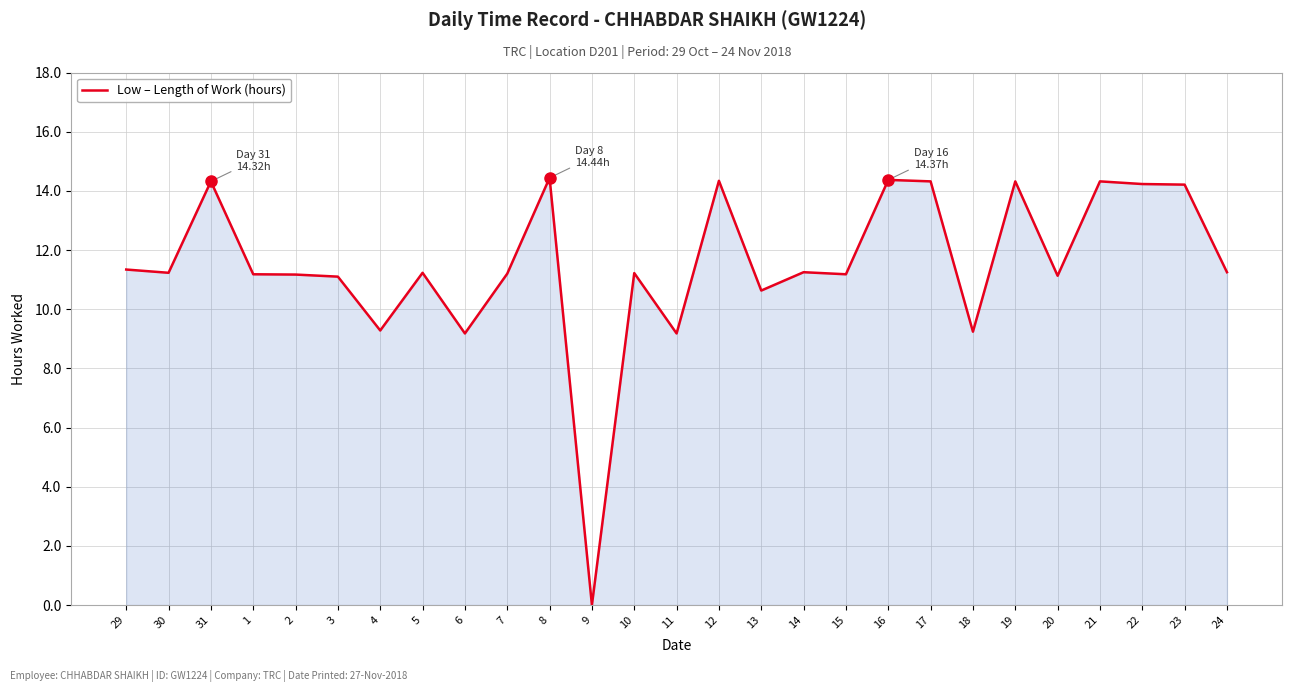

Does the chart display data point markers on the line(s)?

No